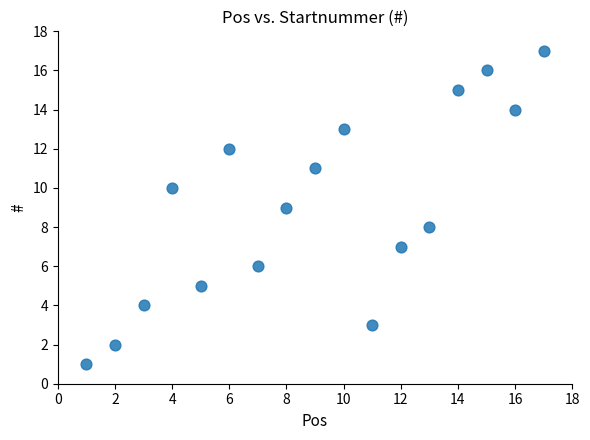

What is the range of X values (max minus min)?

16